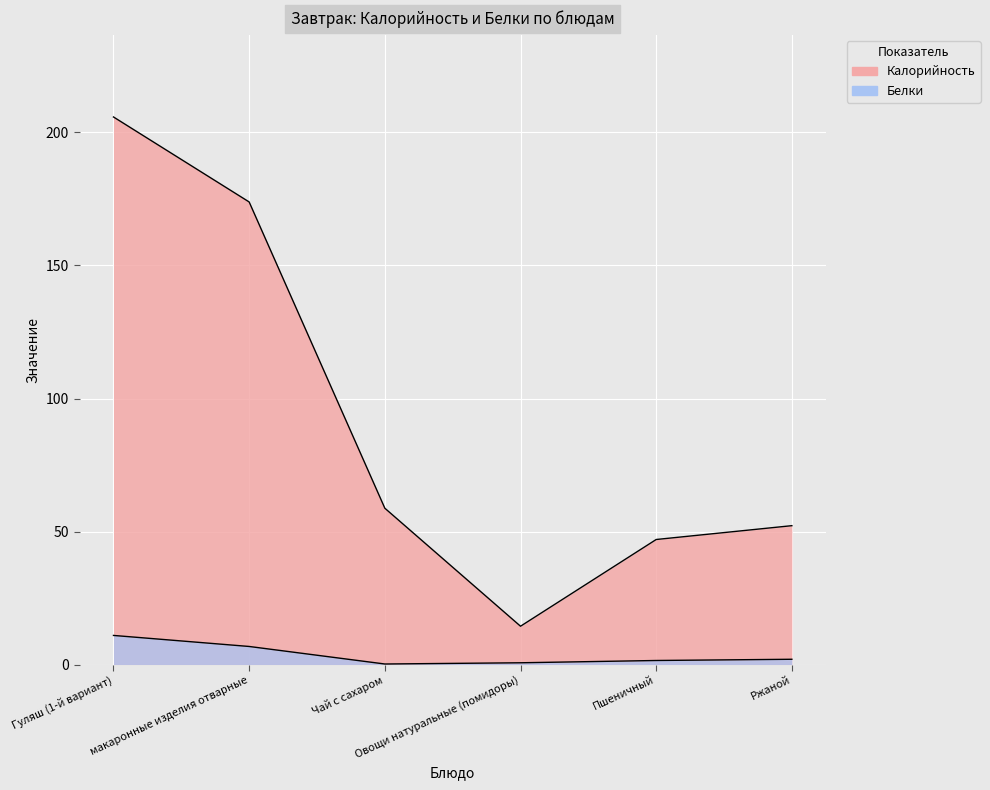

What is the maximum value for Белки?

10.9